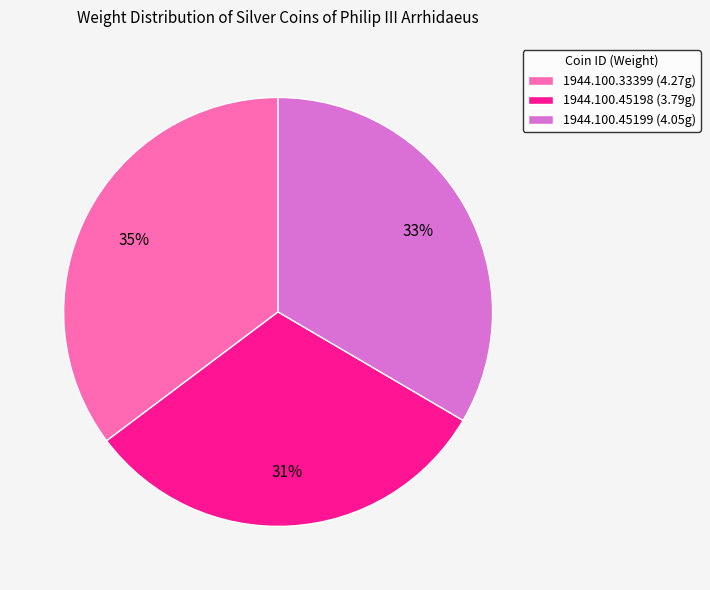

Approximately how many times larger is the value at 1944.100.45198 compared to 1944.100.33399?

0.9